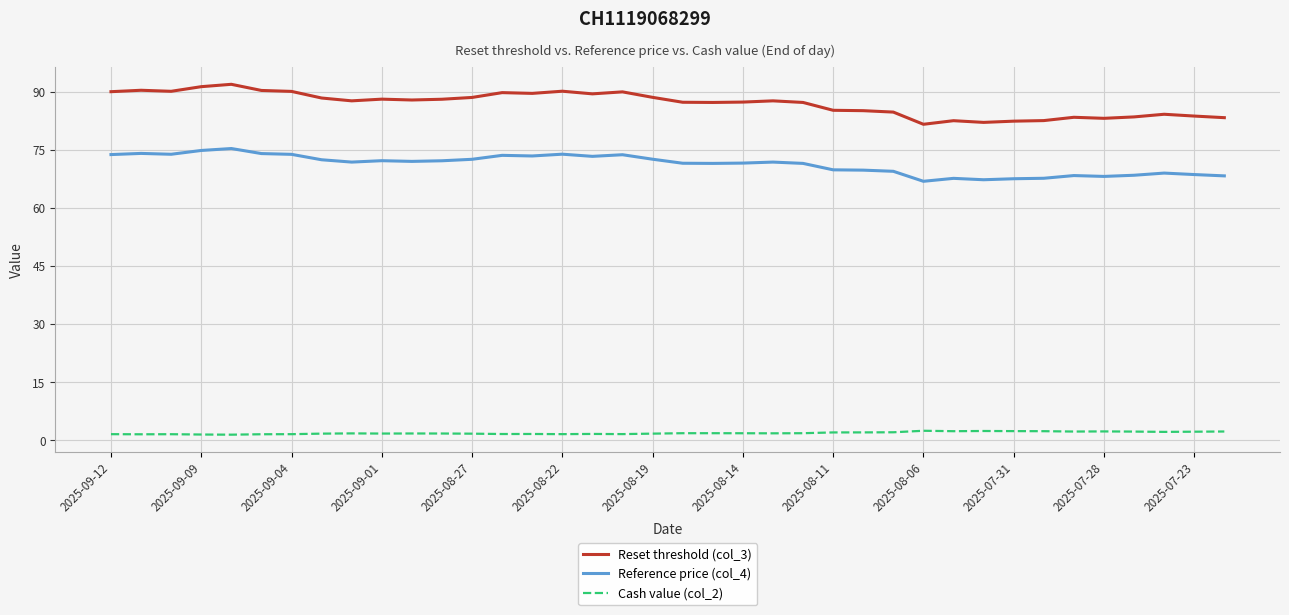

List the series in order of their overall mean, highest first.

Reset threshold (col_3), Reference price (col_4), Cash value (col_2)